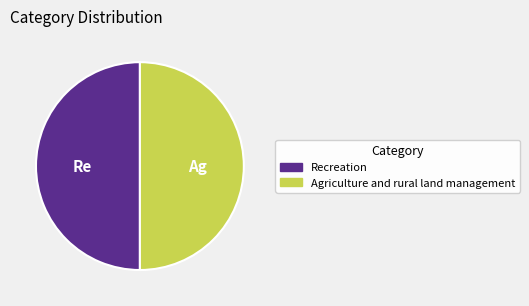

Approximately how many times larger is the value at Agriculture and rural land management compared to Recreation?

1.0